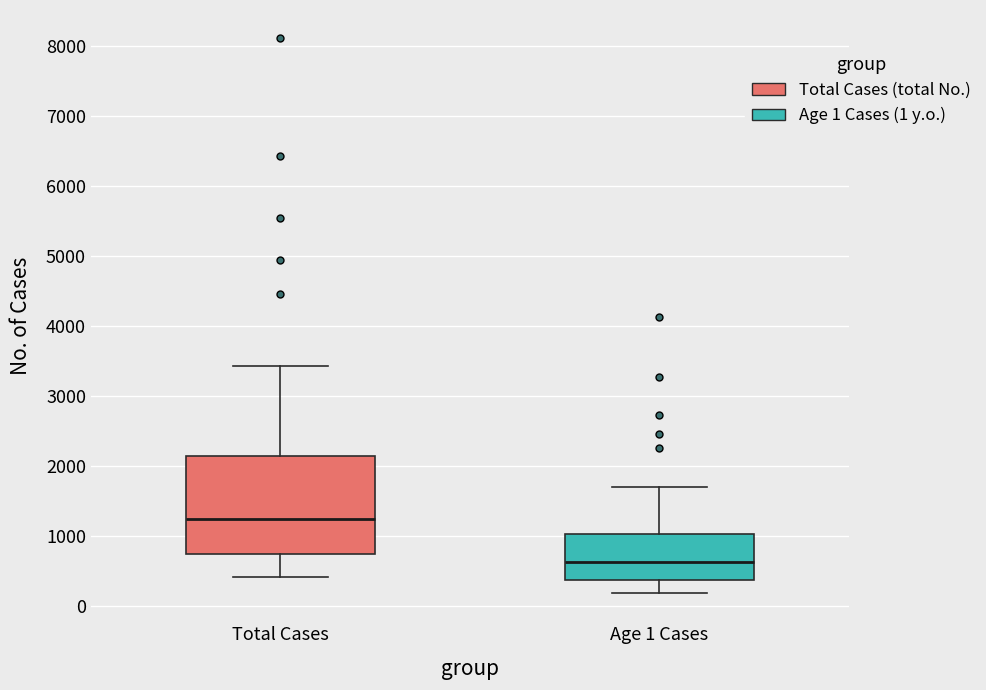

Reading left to right, read every box against the y-axis: the position of its median line, the range the box covers, and the ends of its whiskers. The values are not printed on the chart, so give them approximately, as read against the axis.

Total Cases: median 1300, box 800 to 2100, whiskers 400 to 3400
Age 1 Cases: median 600, box 400 to 1000, whiskers 200 to 1700